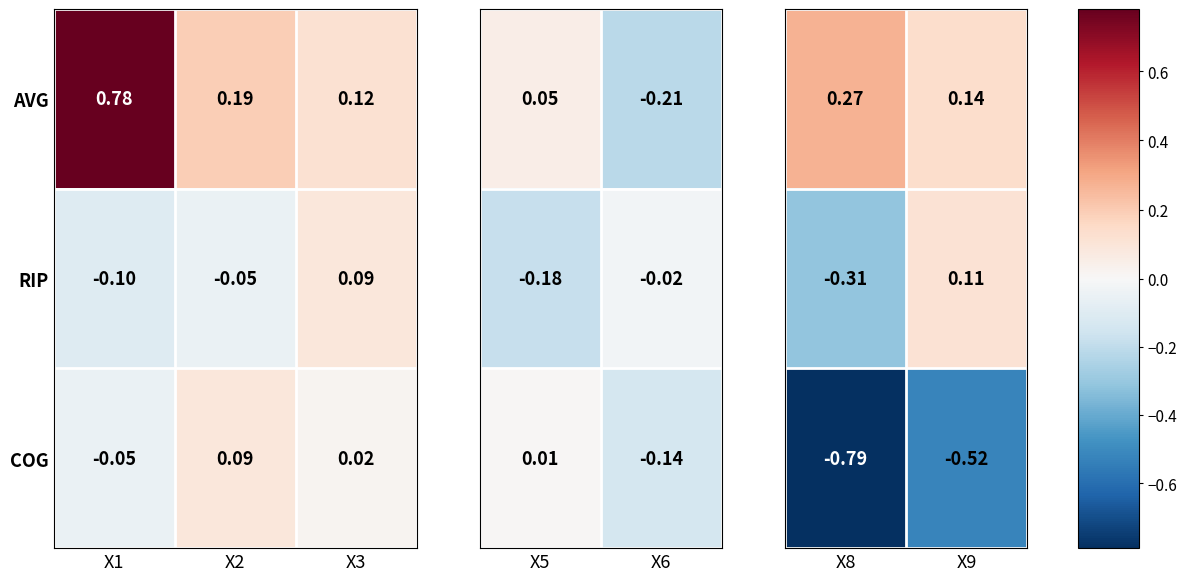

Is the value of RIP at X2 greater than the value of AVG at X2?

No